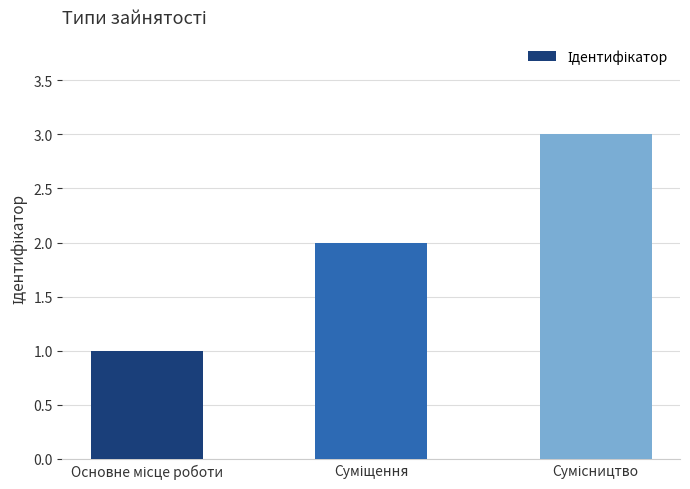

Does the chart contain any negative values?

No